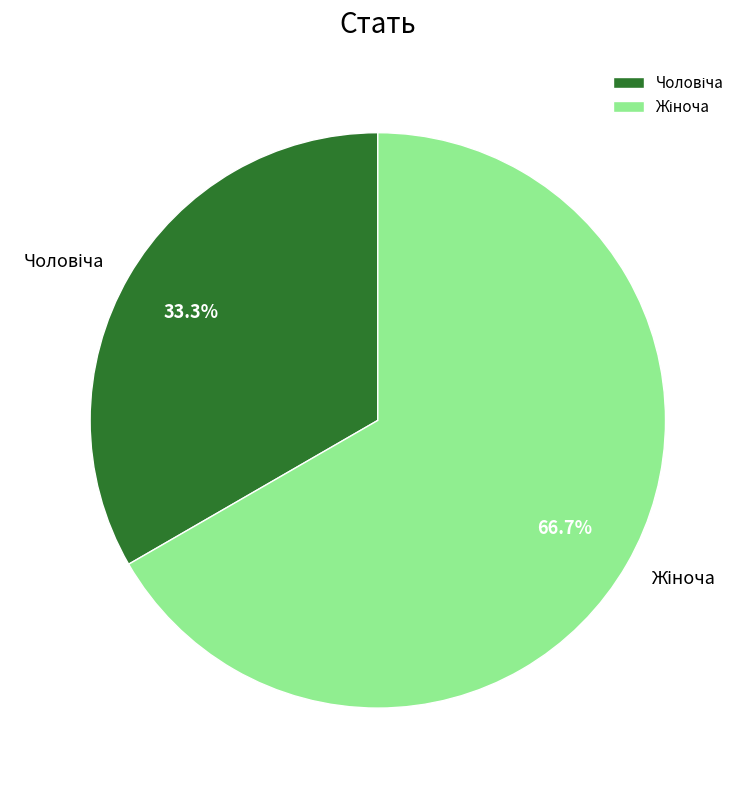

Does any single category account for the majority?

Yes